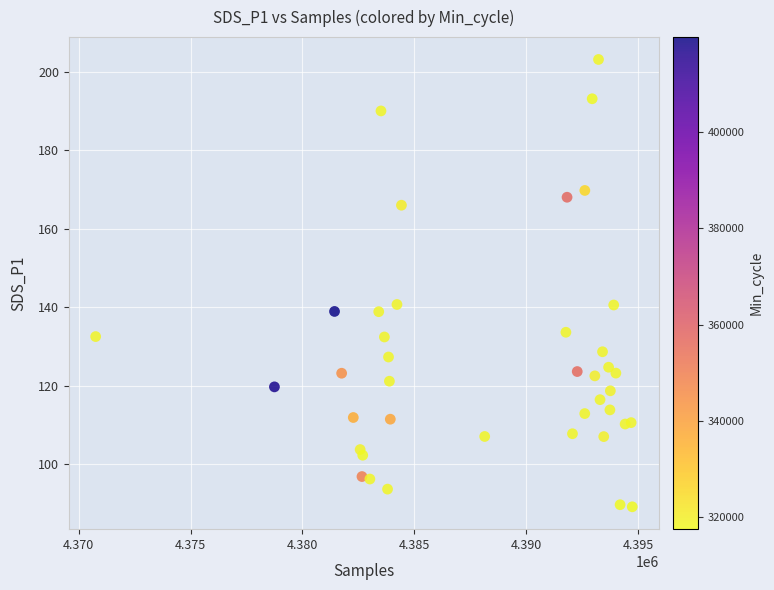

What is the range of X values (max minus min)?

23984.0